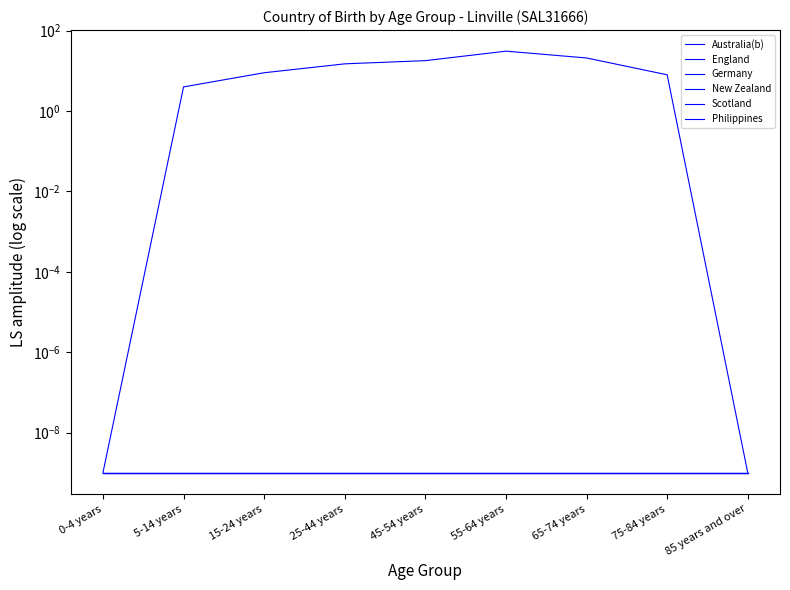

What is the sum of the Australia(b) values at 85 years and over and 65-74 years?

21.0